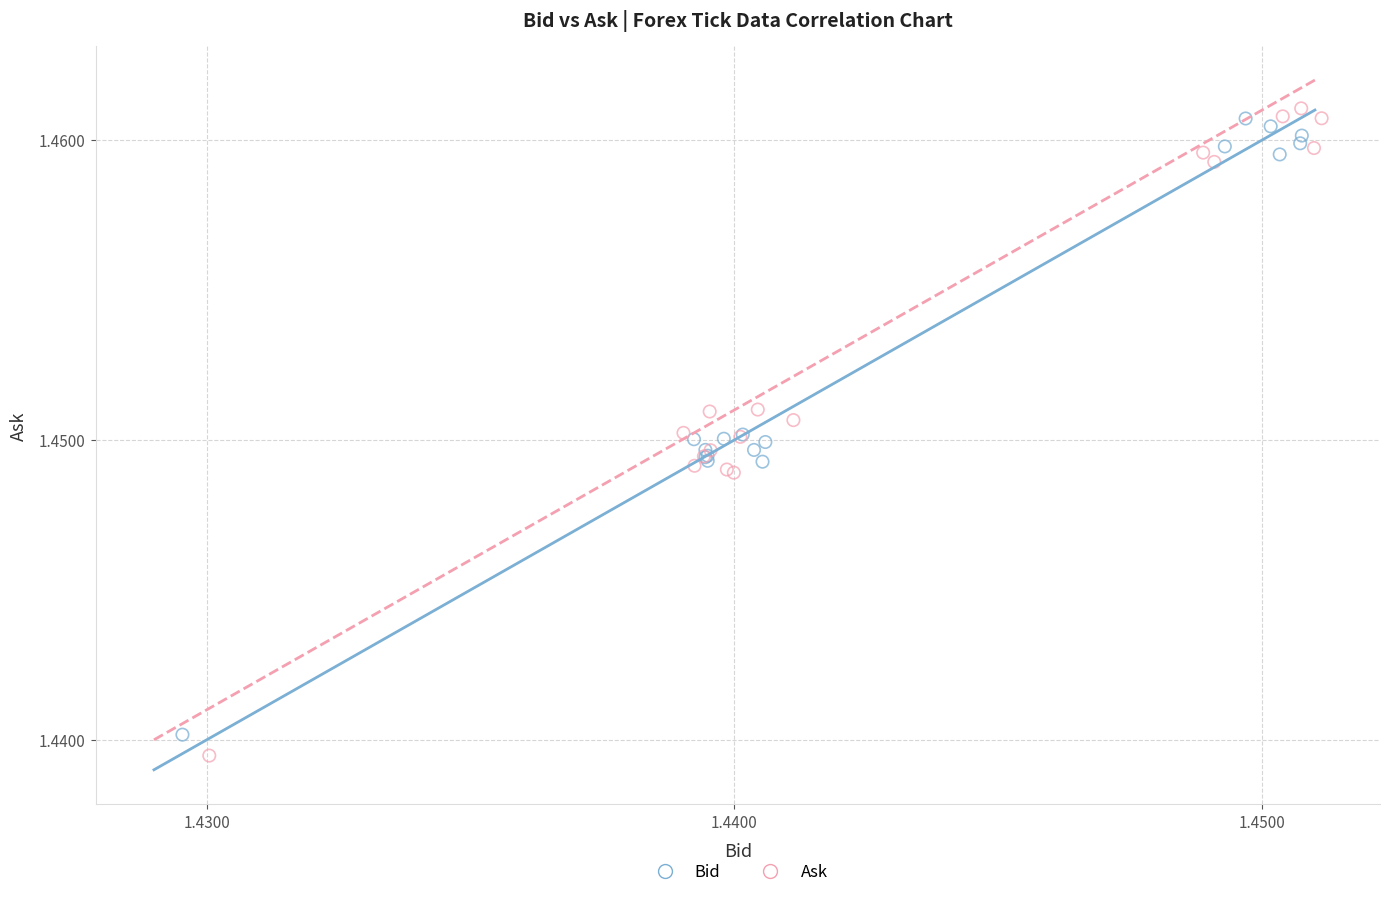

Which series has the largest Y range (max minus min)?

Ask